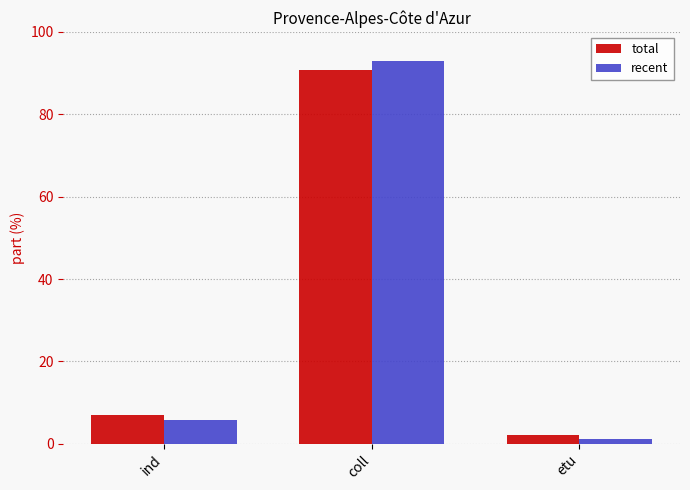

What is the value of the recent bar at the 2nd from the left?

93.0